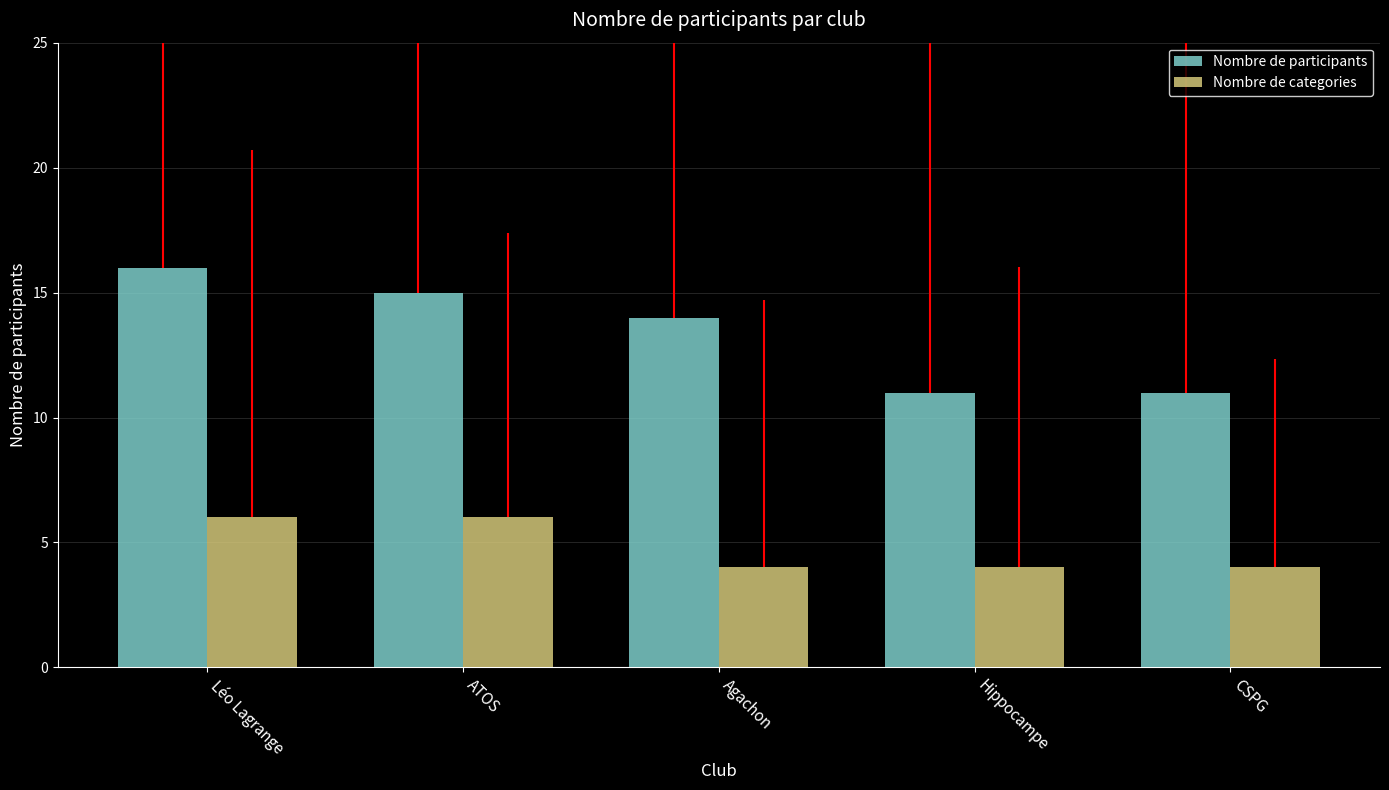

How many groups of bars are there?

5